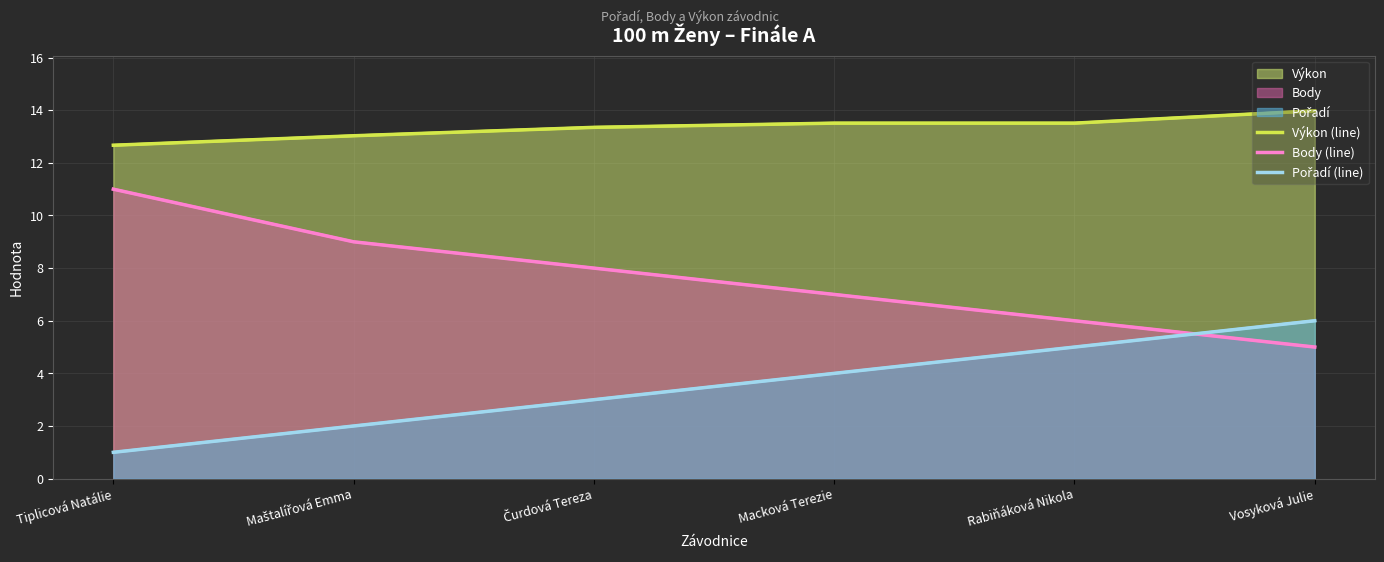

Does the chart have visible grid lines?

Yes